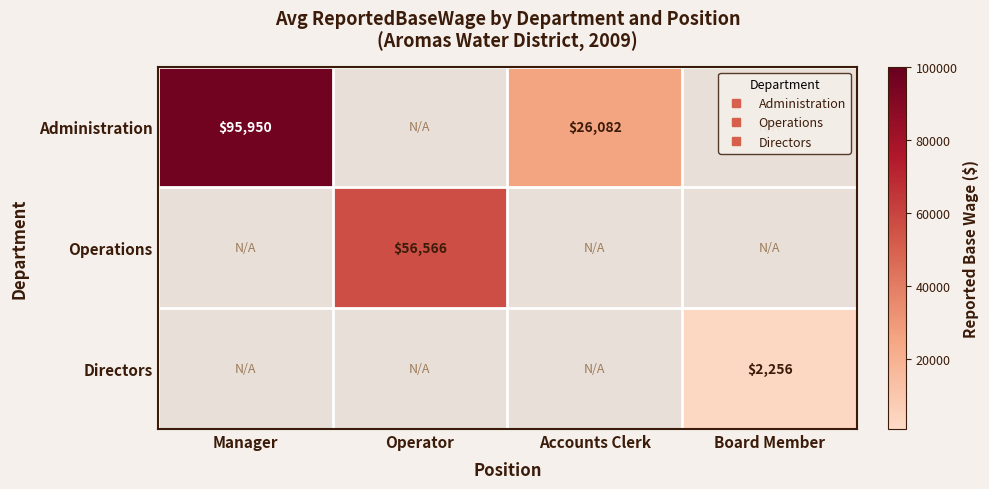

What is the difference between the maximum and minimum values in the Administration series?

69868.0